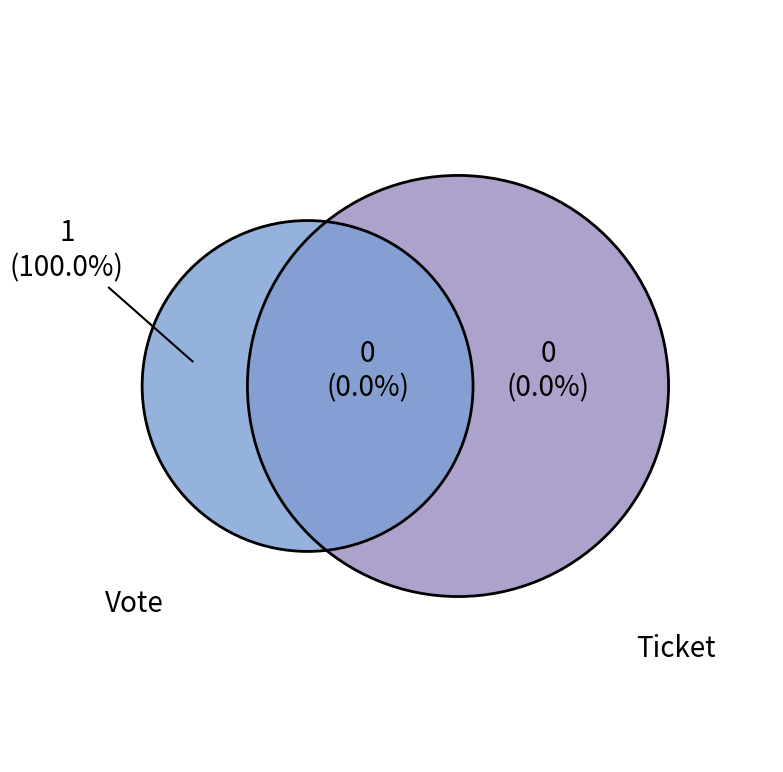

The Vote slice represents 100% of the pie. True or false?

True